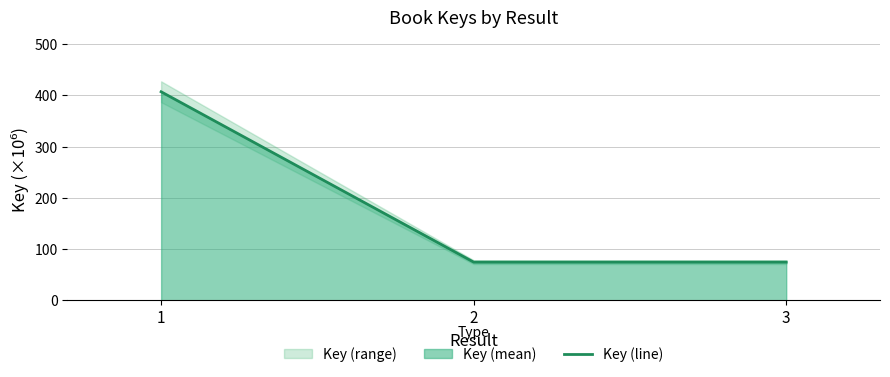

Reading left to right, extract all data points from this chart.

407.1	74.6	74.6